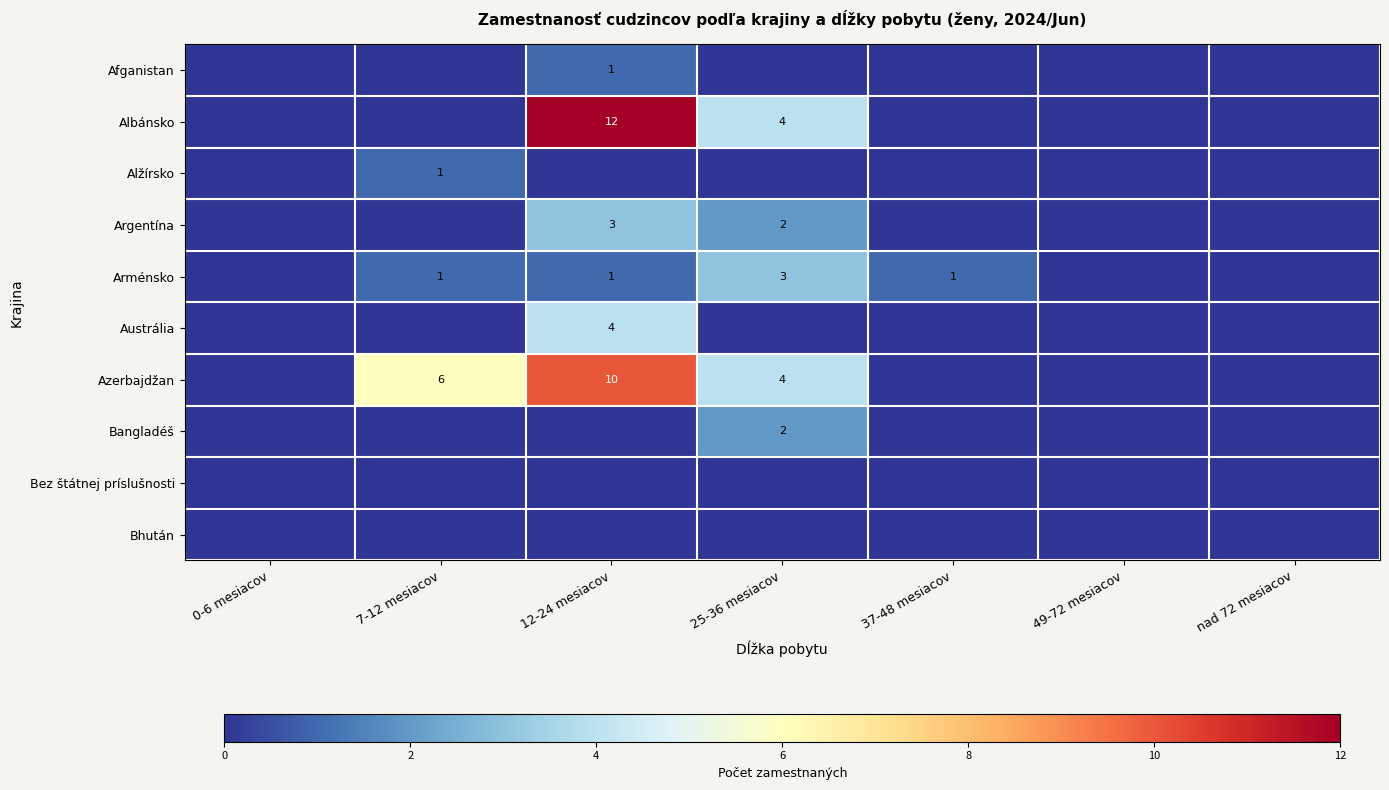

The Arménsko series shows 3 at 25-36 mesiacov. True or false?

True